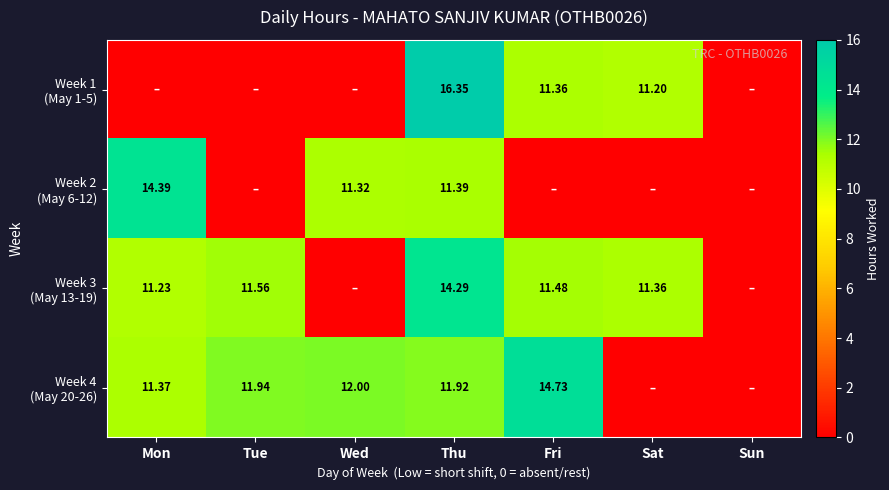

At which category is the sum across all series the highest?

Thu